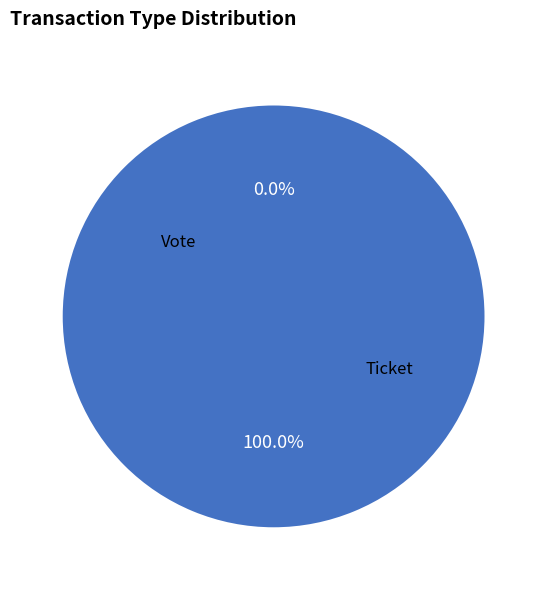

How many segments does this pie chart have?

2